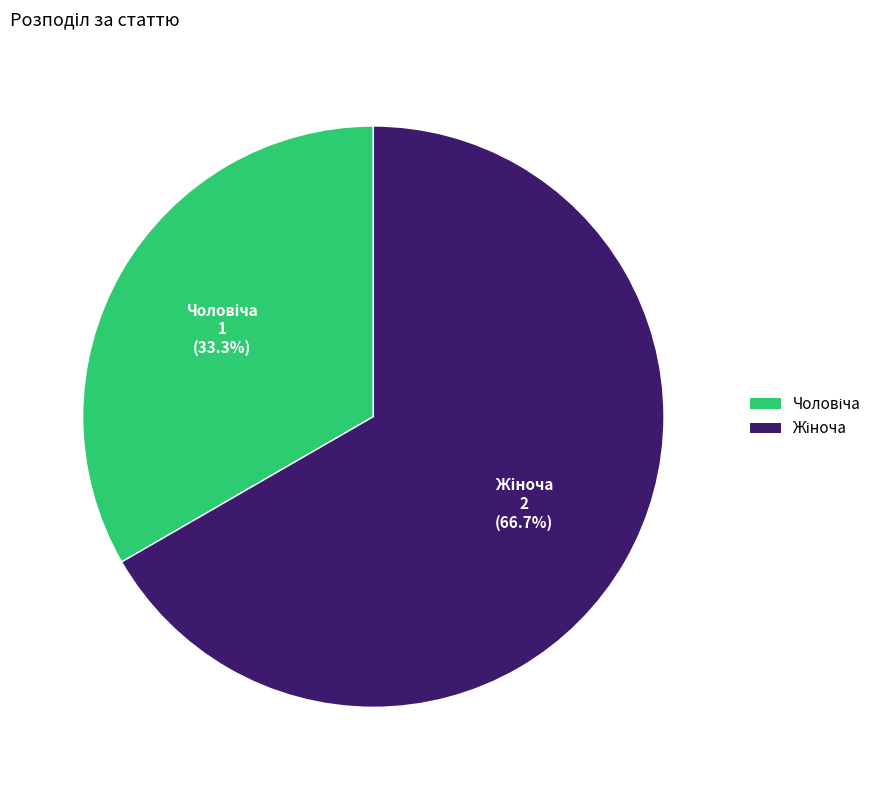

Is there a majority slice in this chart?

Yes